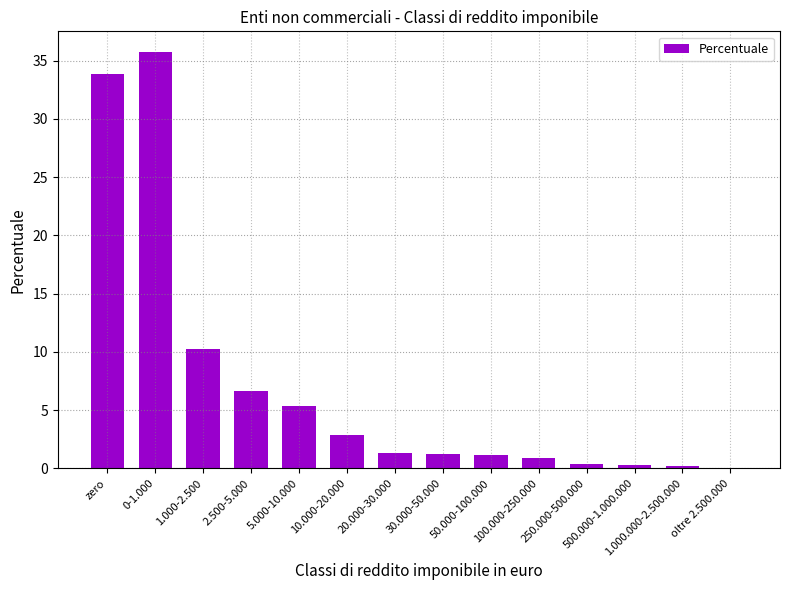

Which label corresponds to the largest value in the chart?

0-1.000